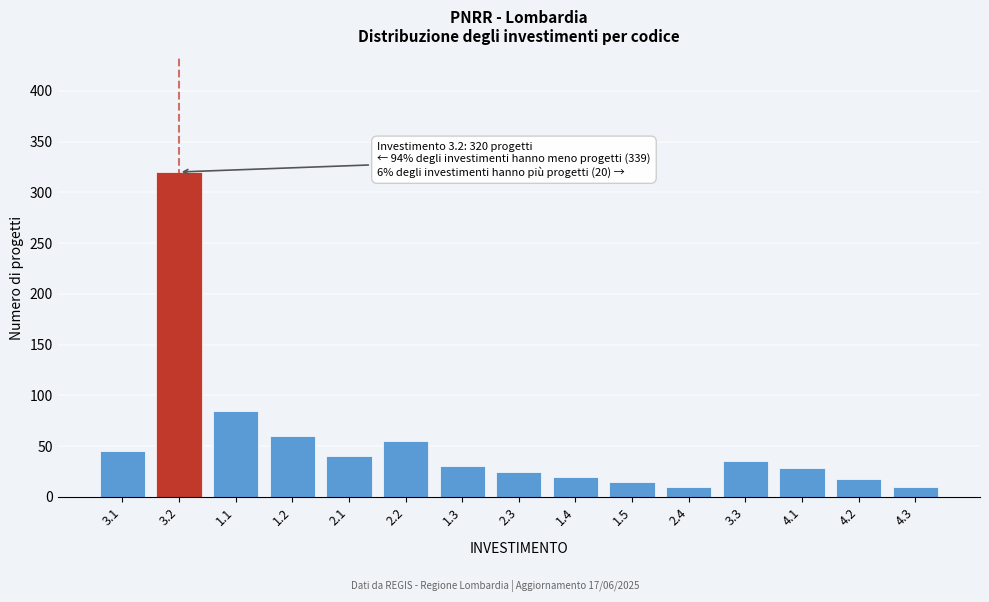

Reading left to right, extract all data points from this chart.

45	320	85	60	40	55	30	25	20	15	10	35	28	18	10